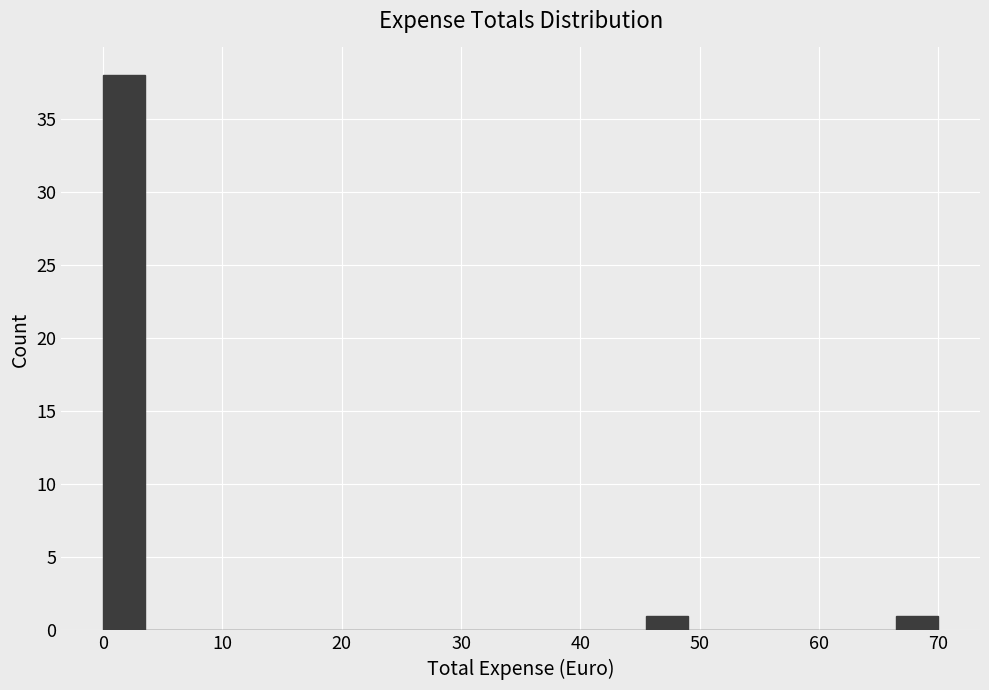

Read against the x-axis, roughly where is the centre of the tallest bar?

2